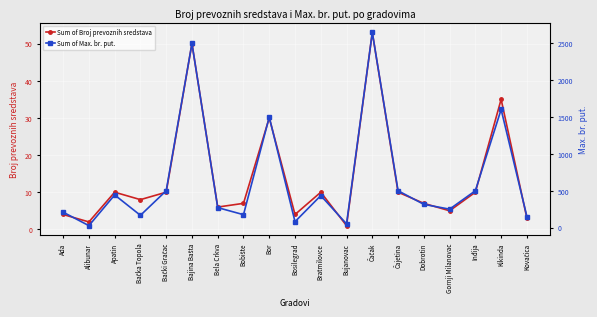

Where is the first local minimum for Sum of Broj prevoznih sredstava?

Alibunar